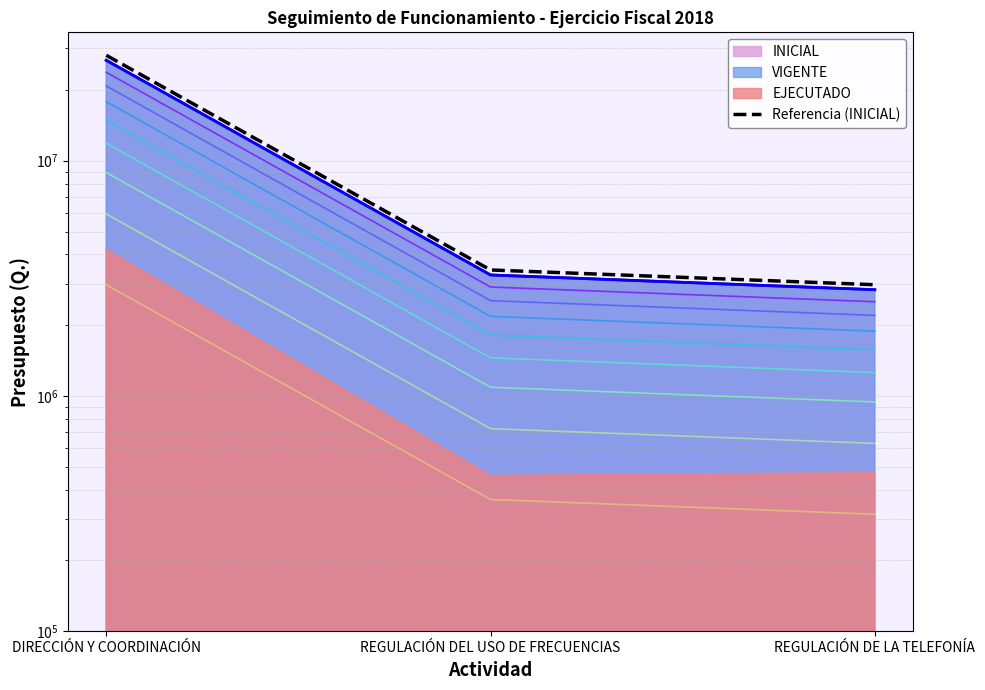

Reading left to right, transcribe all the data shown in this chart.

28065982.4	3433573.5	2971810.8